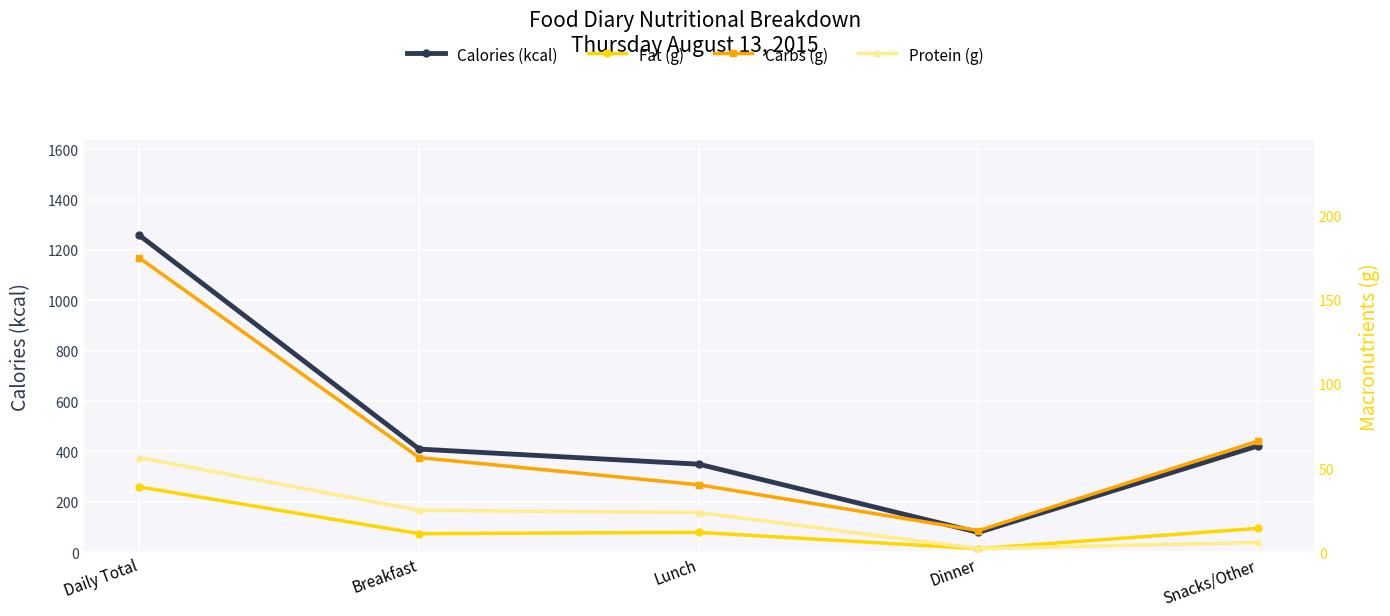

What is the maximum value shown in the chart?

1258.0